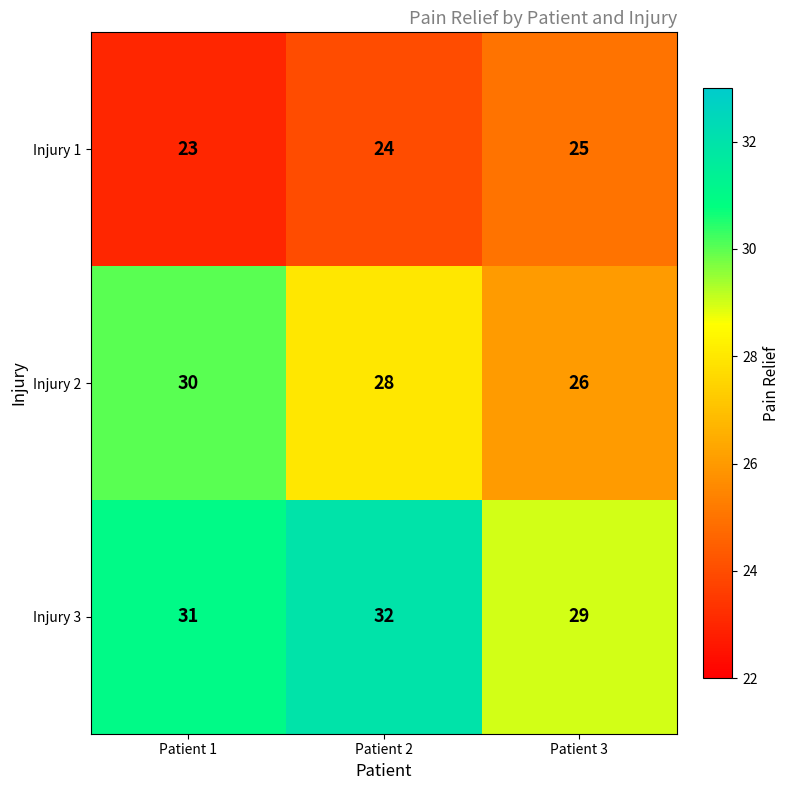

What is the total value across all series at Patient 3?

80